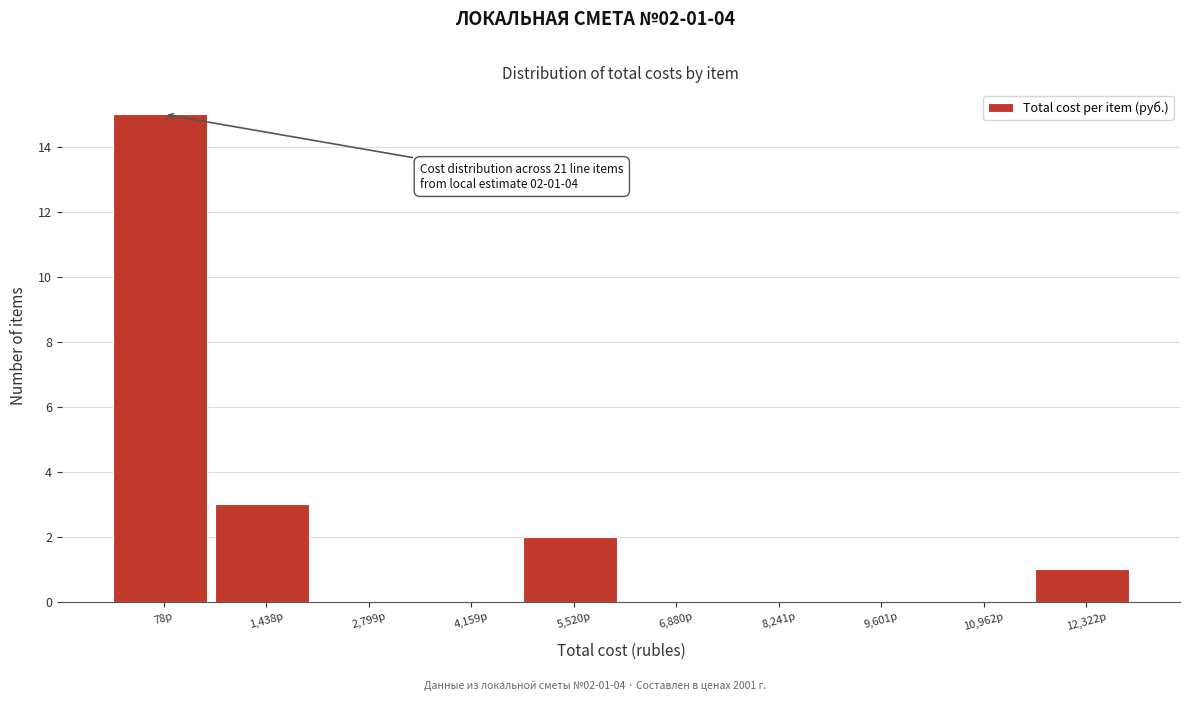

Reading left to right, extract all data points from this chart.

78р=15	1,438р=3	2,799р=0	4,159р=0	5,520р=2	6,880р=0	8,241р=0	9,601р=0	10,962р=0	12,322р=1